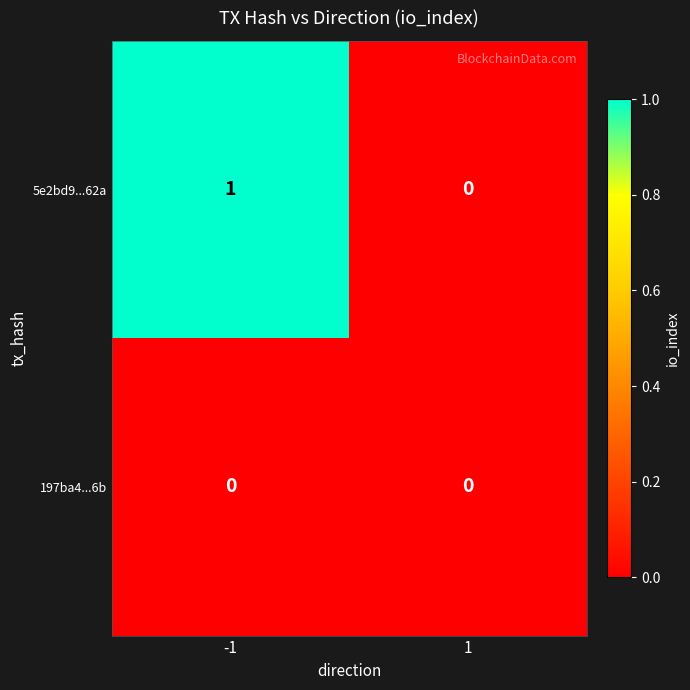

True or false: 5e2bd9...62a has a value of -1 at 1.

False